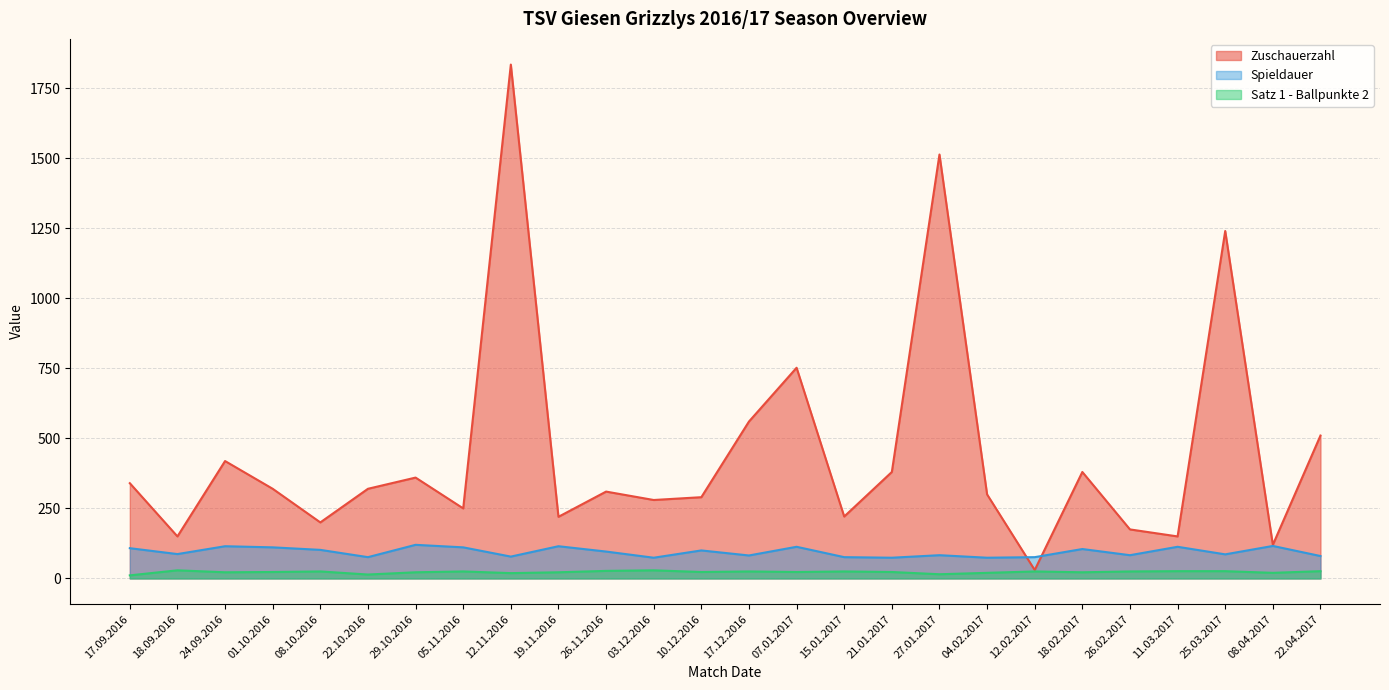

Is it true that Satz 1 - Ballpunkte 2 equals 22 at 18.02.2017?

True